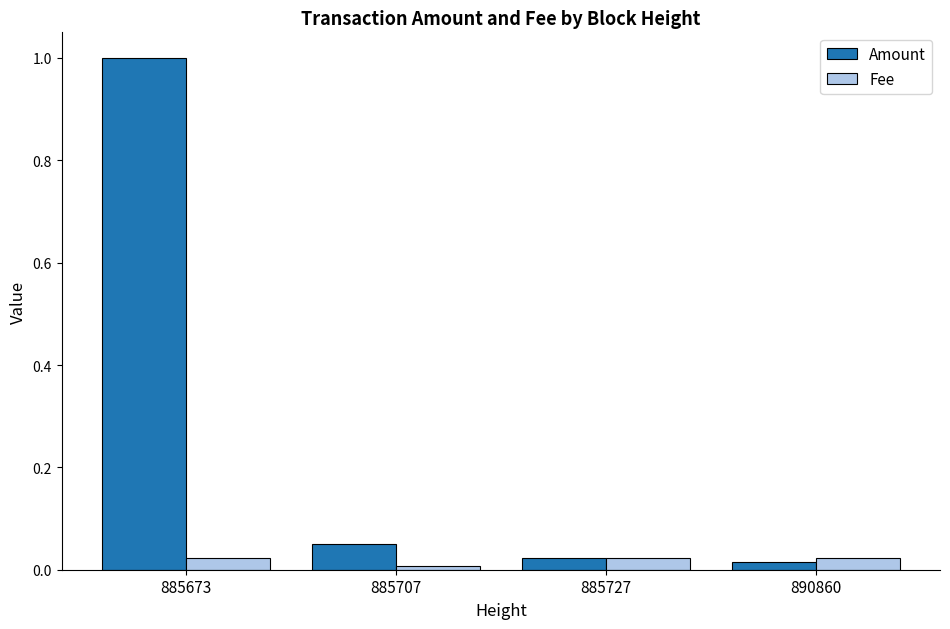

How many bars are there in each group?

2